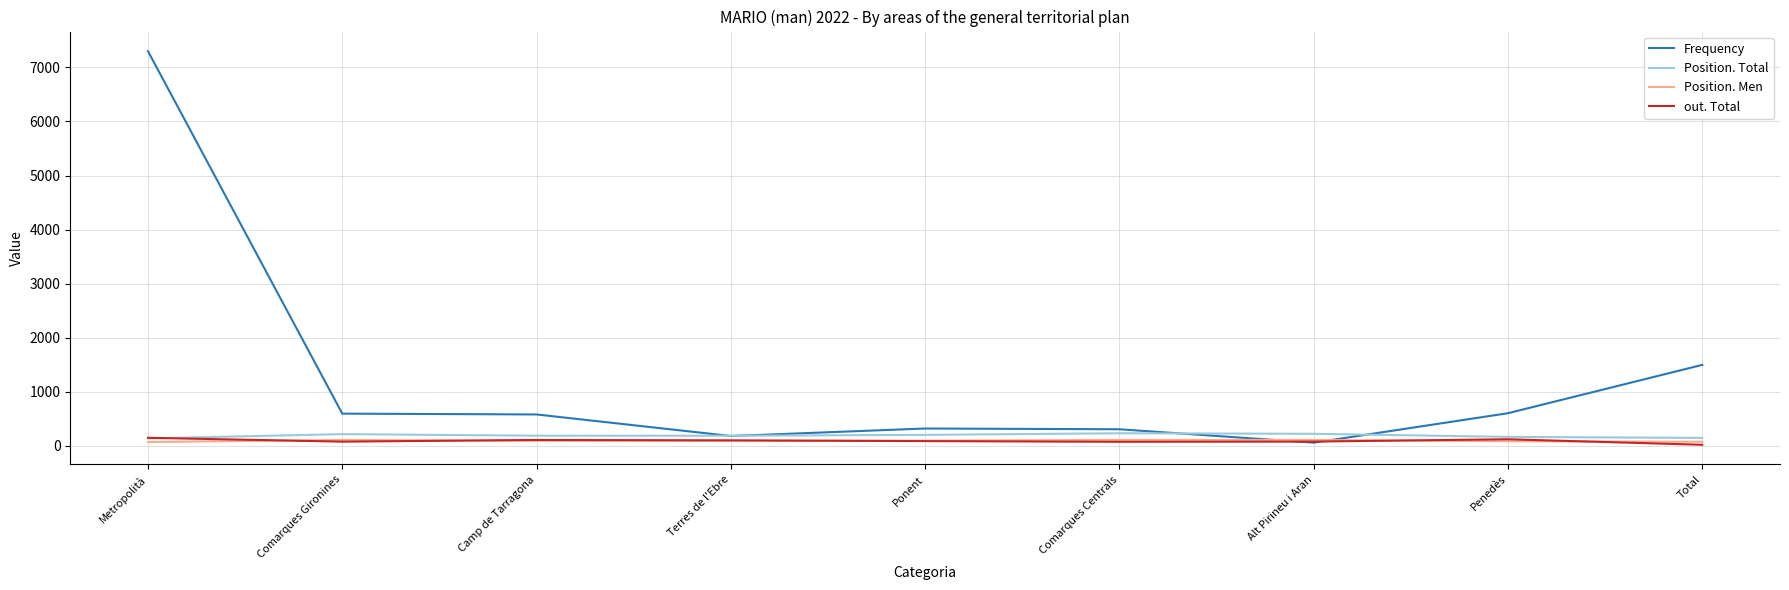

What is the difference between the second highest and second lowest values in the out. Total series?

47